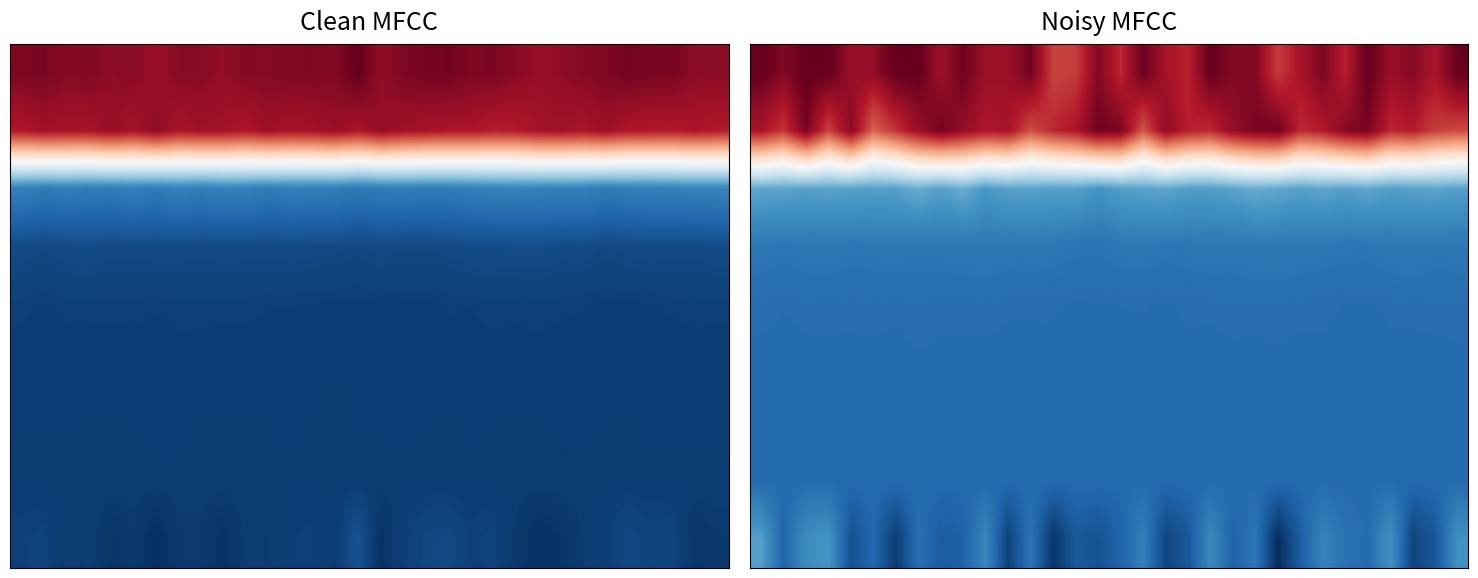

What is the difference between the highest and lowest values at 1?

9674.0